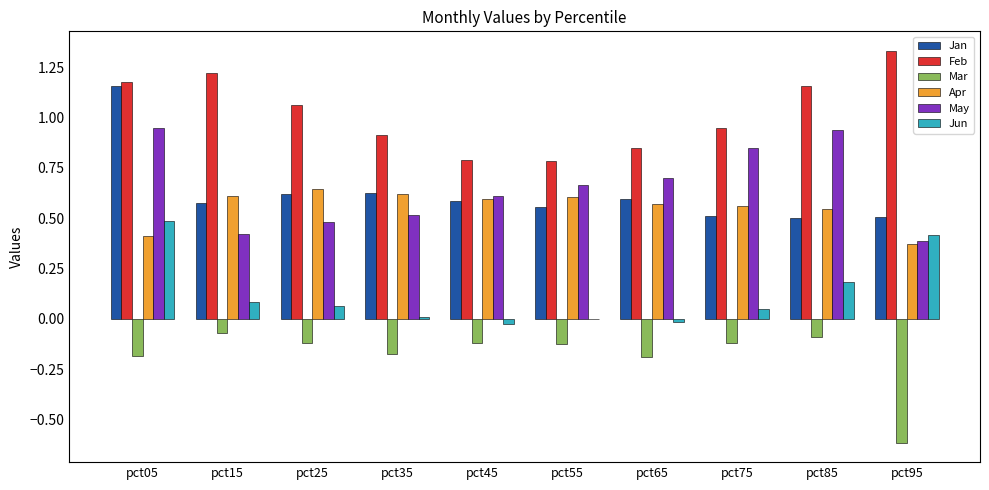

Which label corresponds to the largest value in the chart?

pct95